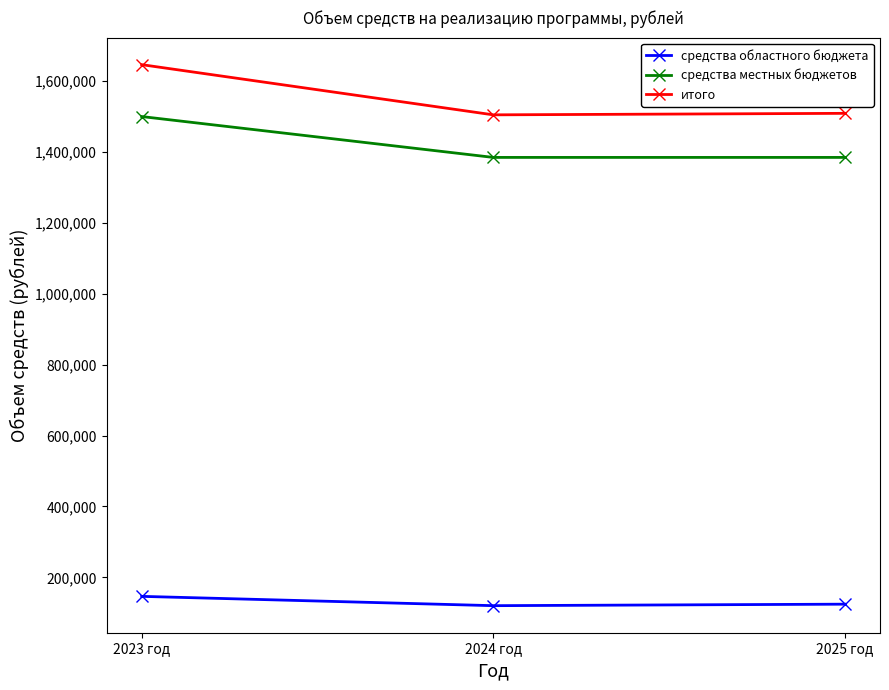

At which category is the sum across all series the highest?

2023 год